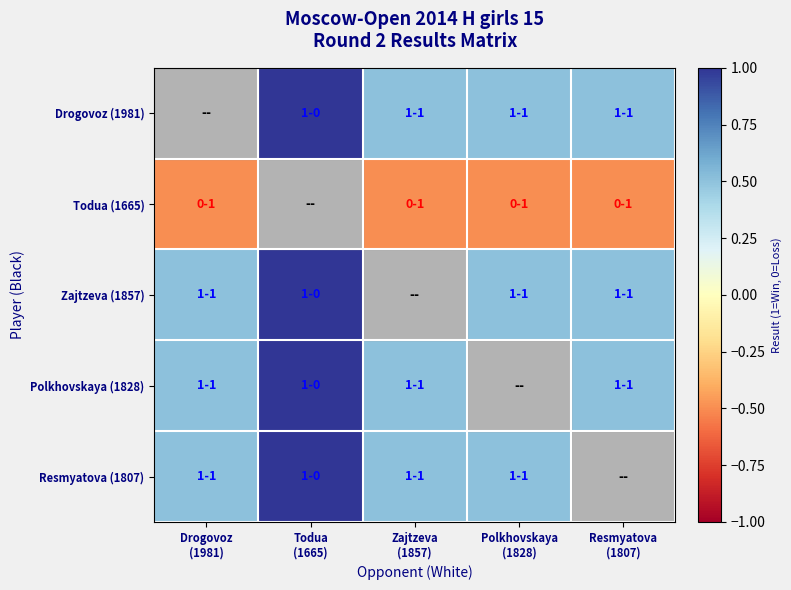

True or false: Resmyatova (1807) has a value of 1.0 at Todua (1665).

True